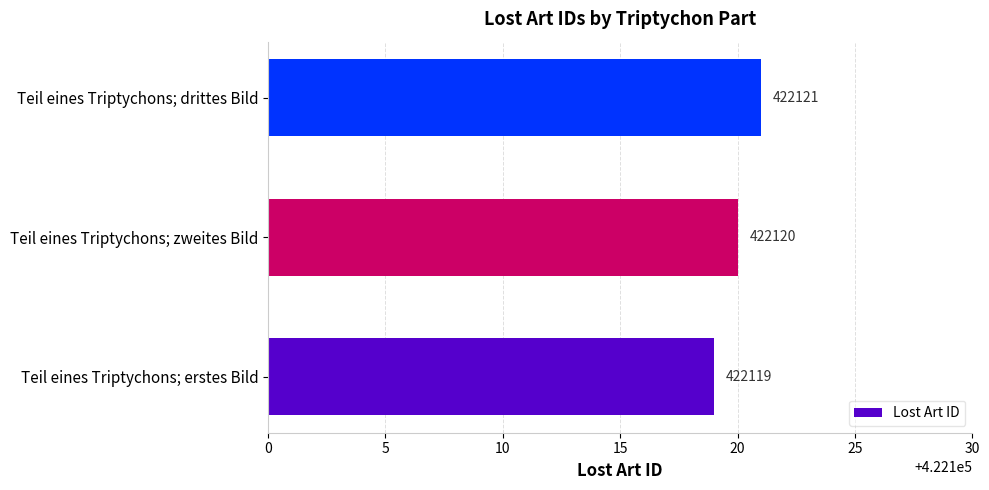

Which label corresponds to the largest value in the chart?

Teil eines Triptychons; drittes Bild